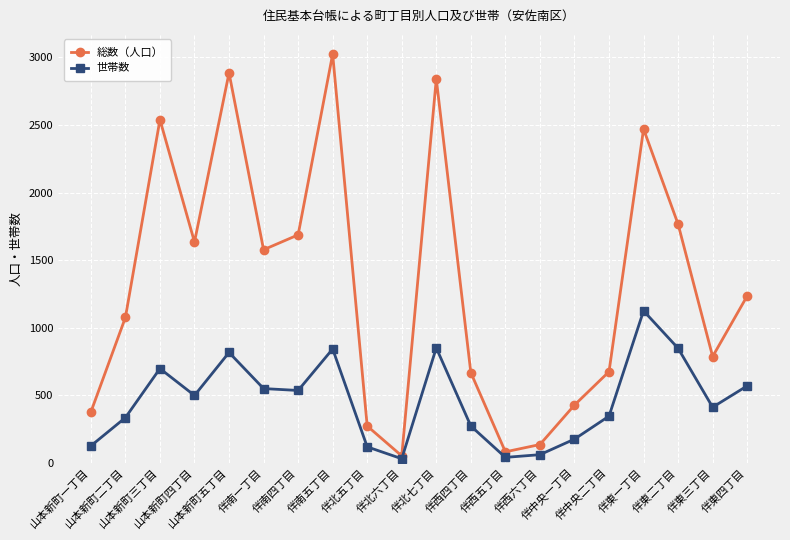

At which category does 世帯数 reach its first local valley?

山本新町四丁目